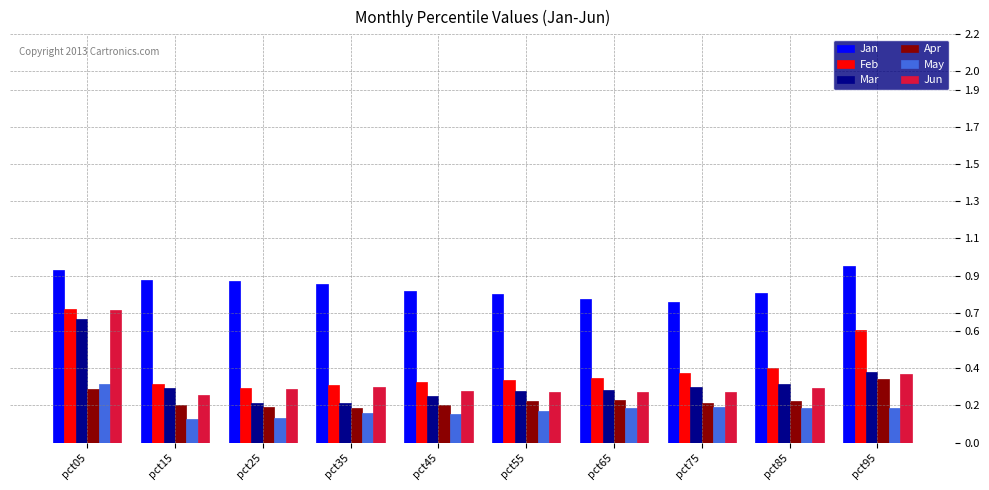

At which label does Mar reach its peak?

pct05